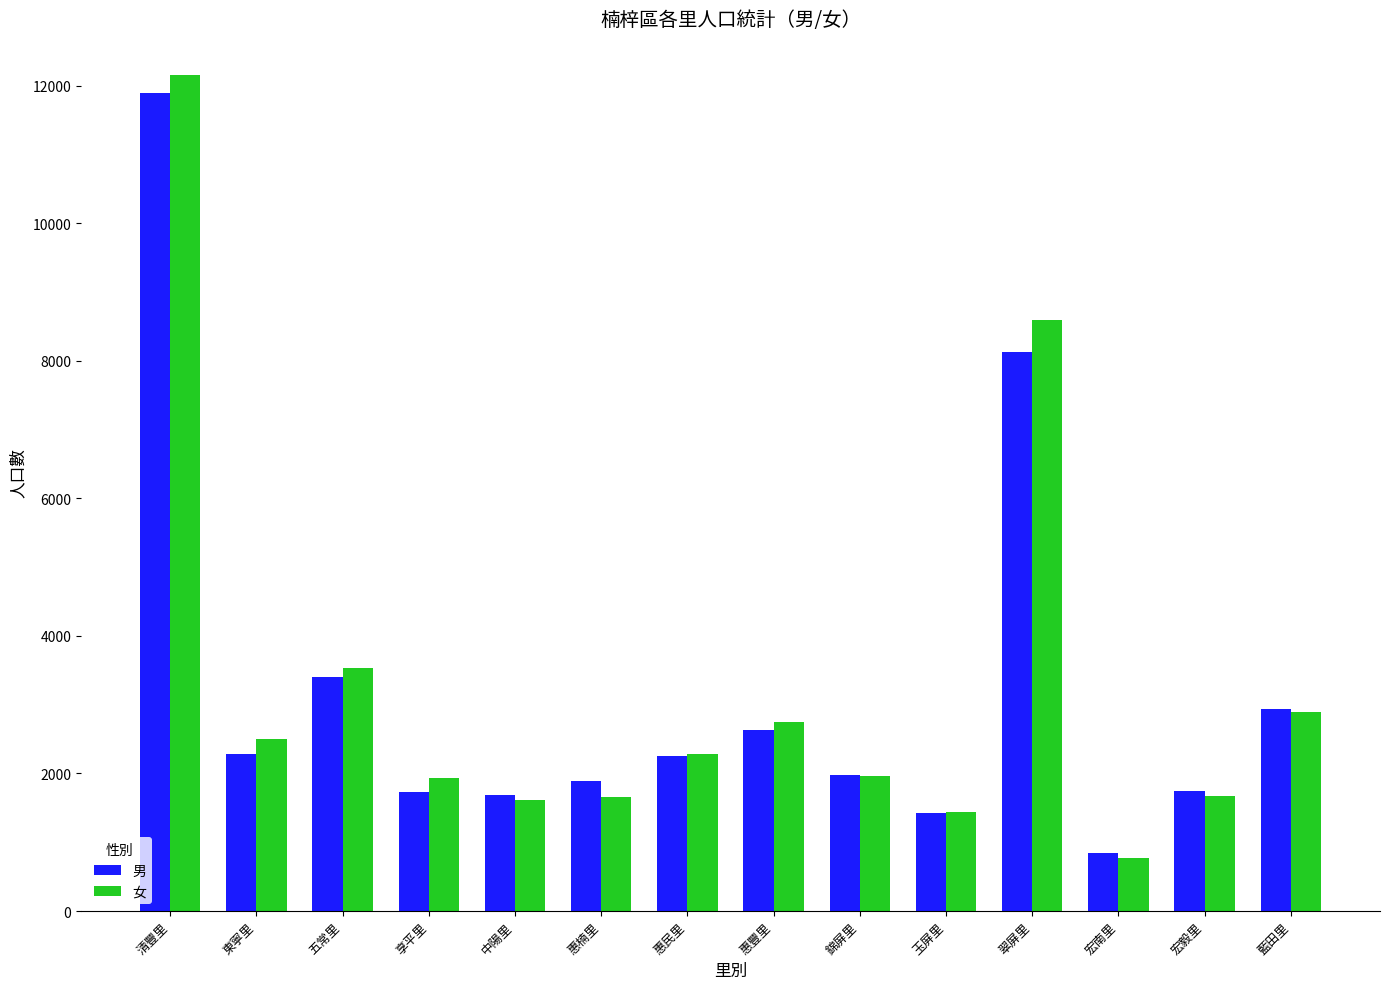

What is the average value of the 女 series?

3268